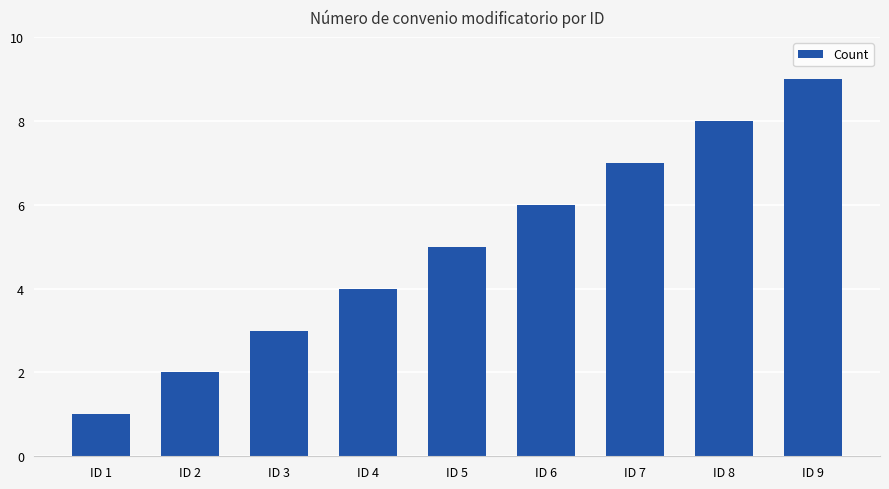

What is the value of the 7th bar from the left?

7